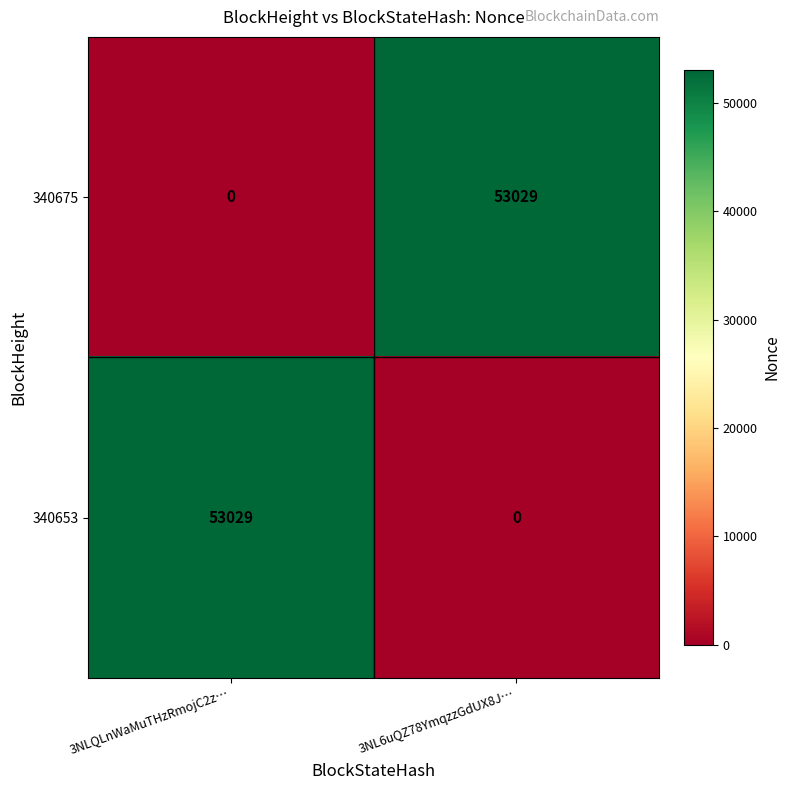

What is the difference between the highest and lowest values at 3NLQLnWaMuTHzRmojC2z…?

53029